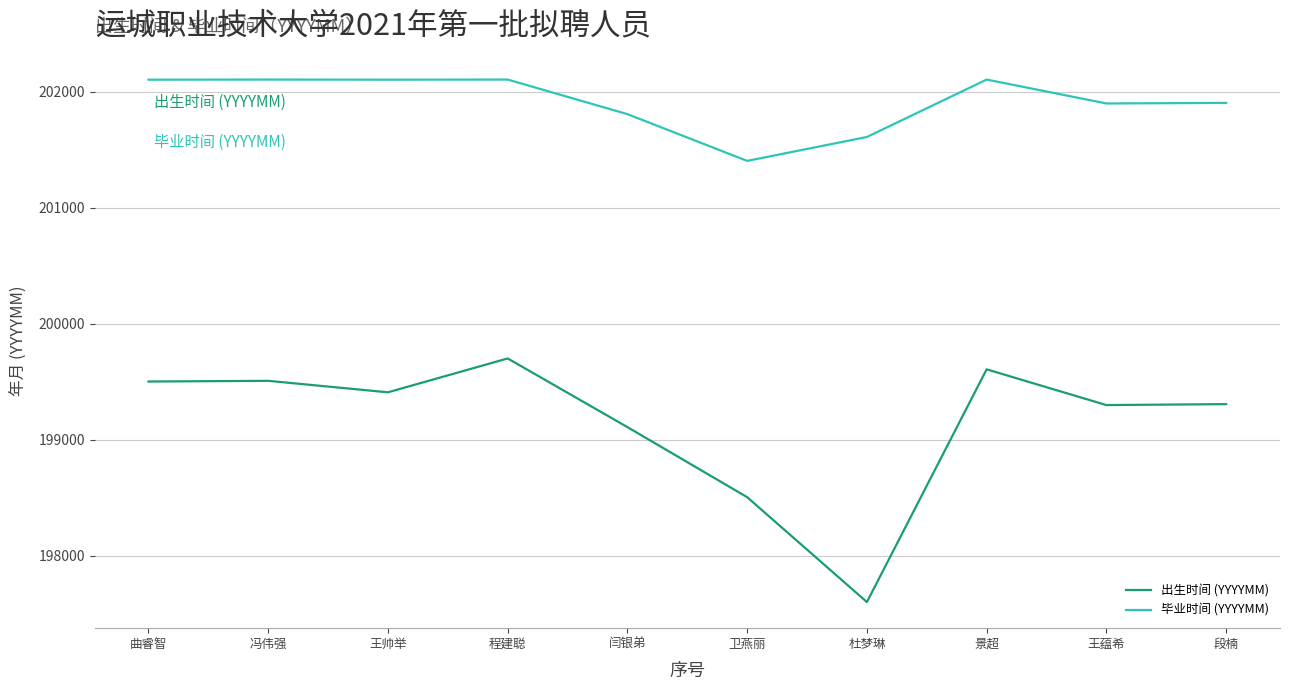

Which series has the largest total across all categories?

毕业时间 (YYYYMM)